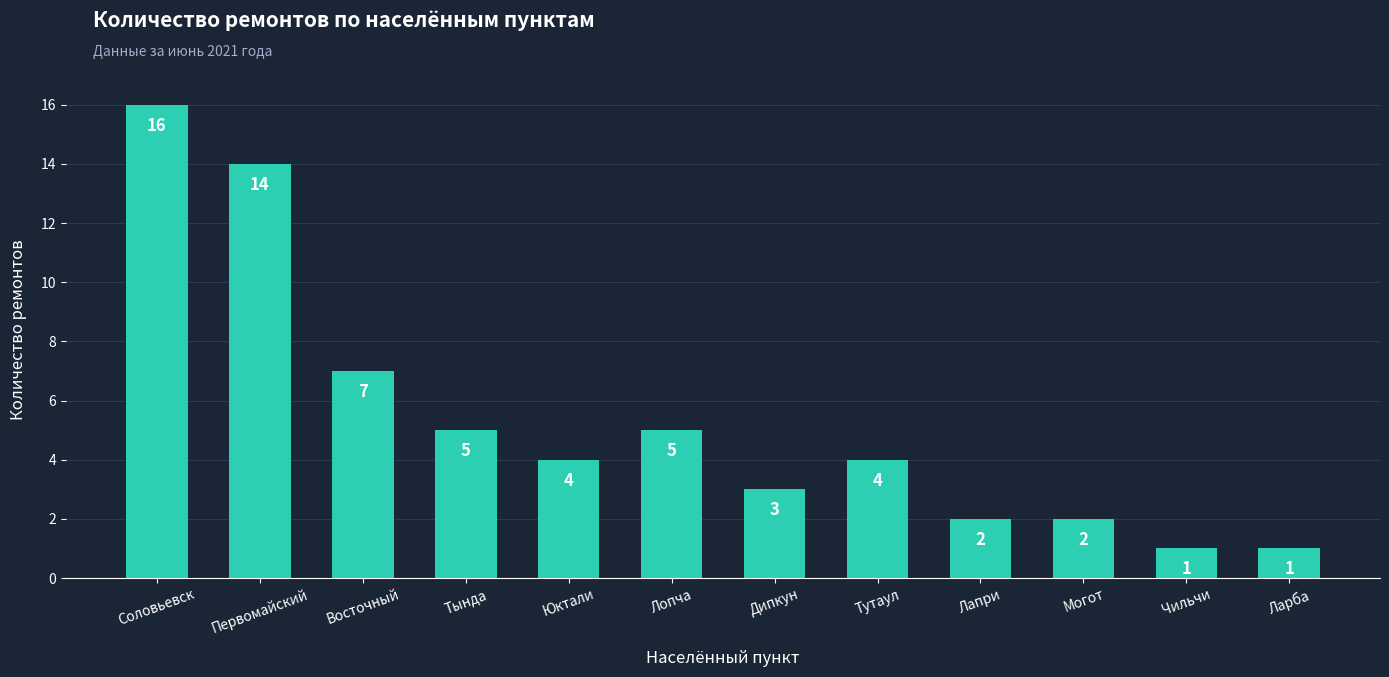

What position from the left is Тутаул?

8